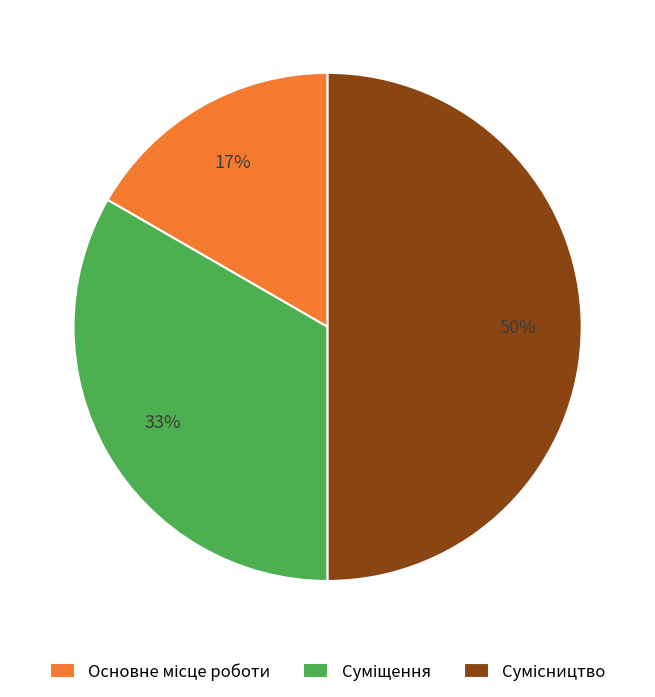

How many slices are in this pie chart?

3